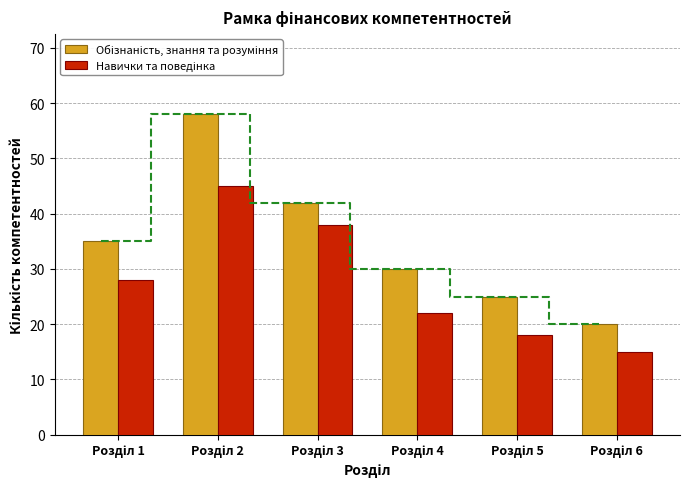

What is the difference between the maximum and minimum values in the Навички та поведінка series?

30